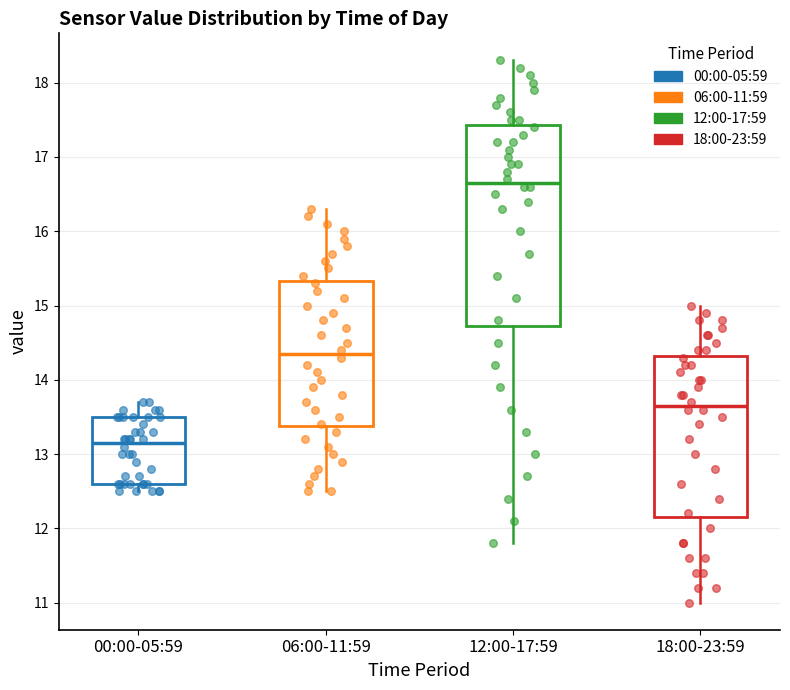

Reading left to right, read every box against the y-axis: the position of its median line, the range the box covers, and the ends of its whiskers. The values are not printed on the chart, so give them approximately, as read against the axis.

00:00-05:59: median 13.2, box 12.6 to 13.5, whiskers 12.5 to 13.7
06:00-11:59: median 14.4, box 13.4 to 15.3, whiskers 12.5 to 16.3
12:00-17:59: median 16.7, box 14.7 to 17.4, whiskers 11.8 to 18.3
18:00-23:59: median 13.7, box 12.2 to 14.3, whiskers 11.0 to 15.0